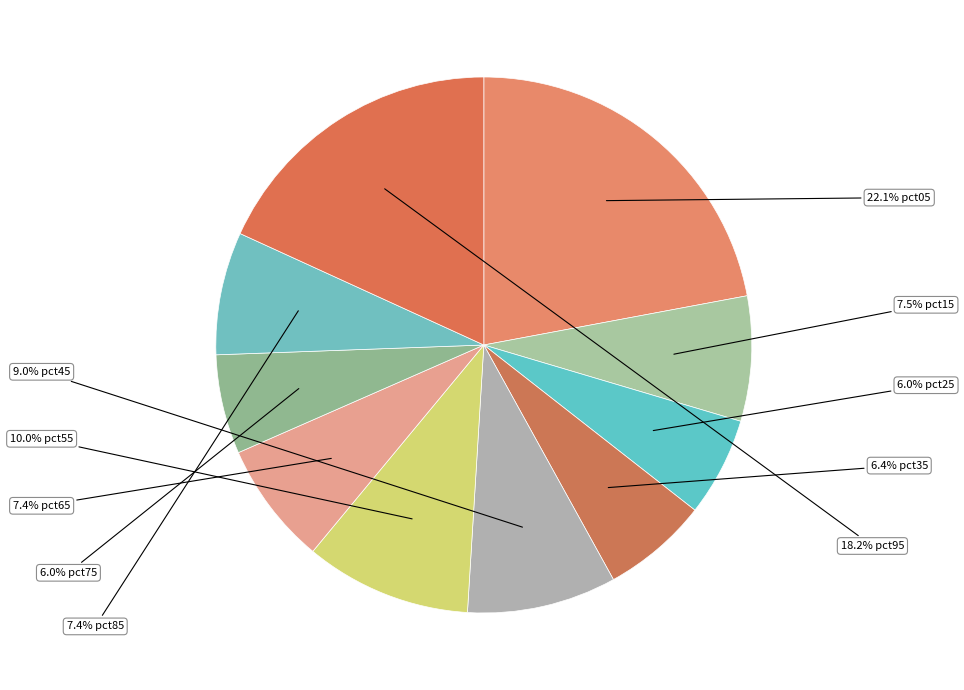

Which category has the smallest portion of the pie?

pct25